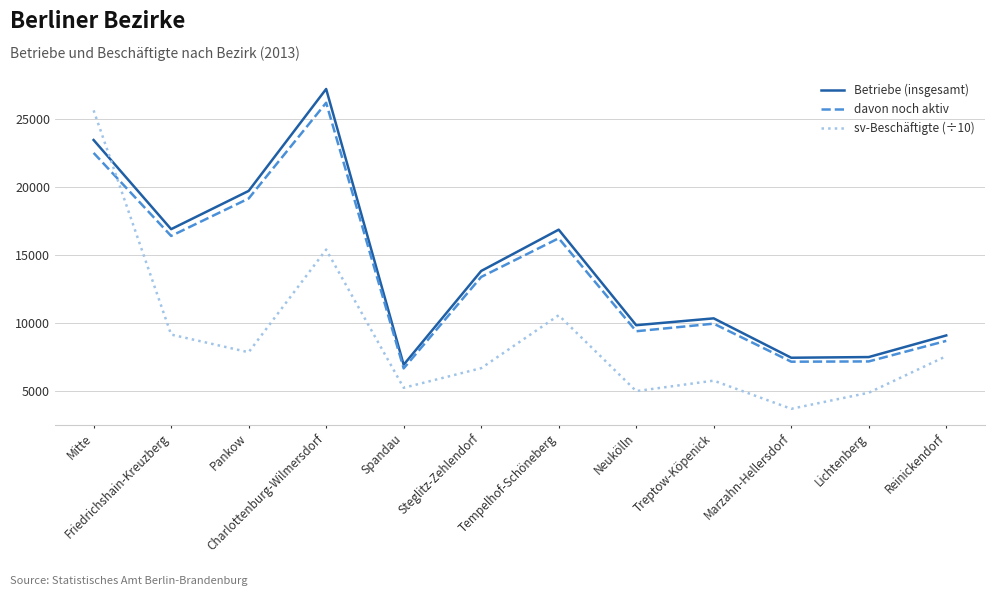

What position from the left is Tempelhof-Schöneberg?

7